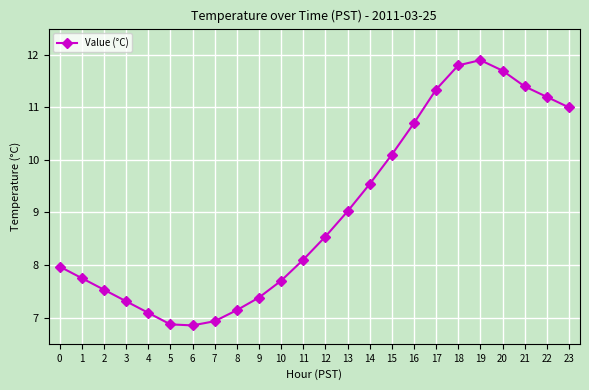

What value does the data have at 12?

8.5